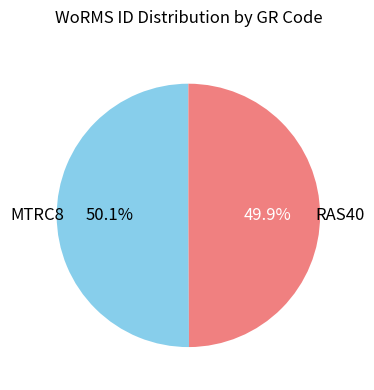

Does any single category account for the majority?

Yes